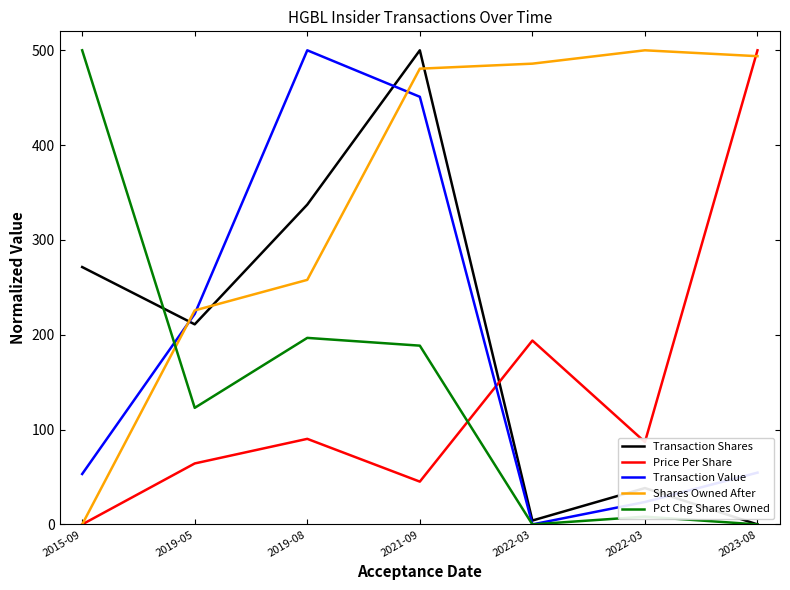

True or false: Price Per Share and Transaction Value cross at least once.

True